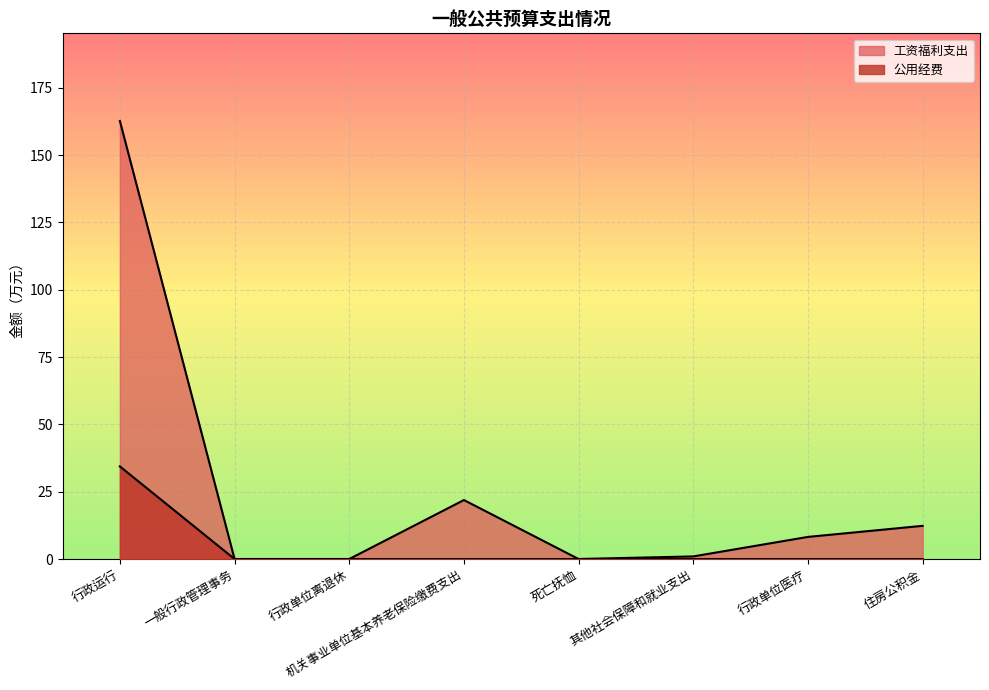

What is the label of the 7th point from the left?

行政单位医疗